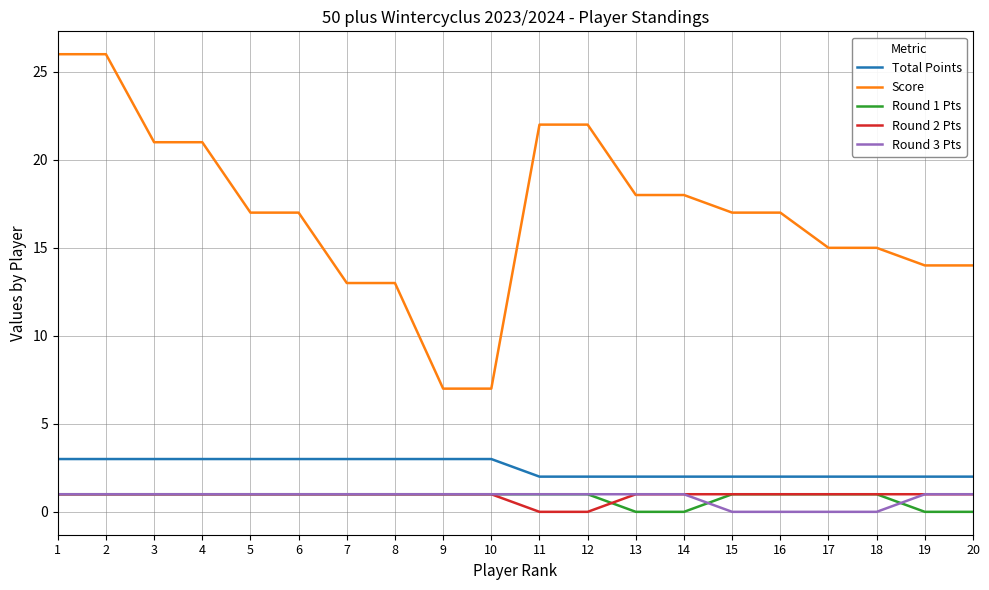

Is the value of Total Points at 10 greater than the value of Round 1 Pts at 15?

Yes